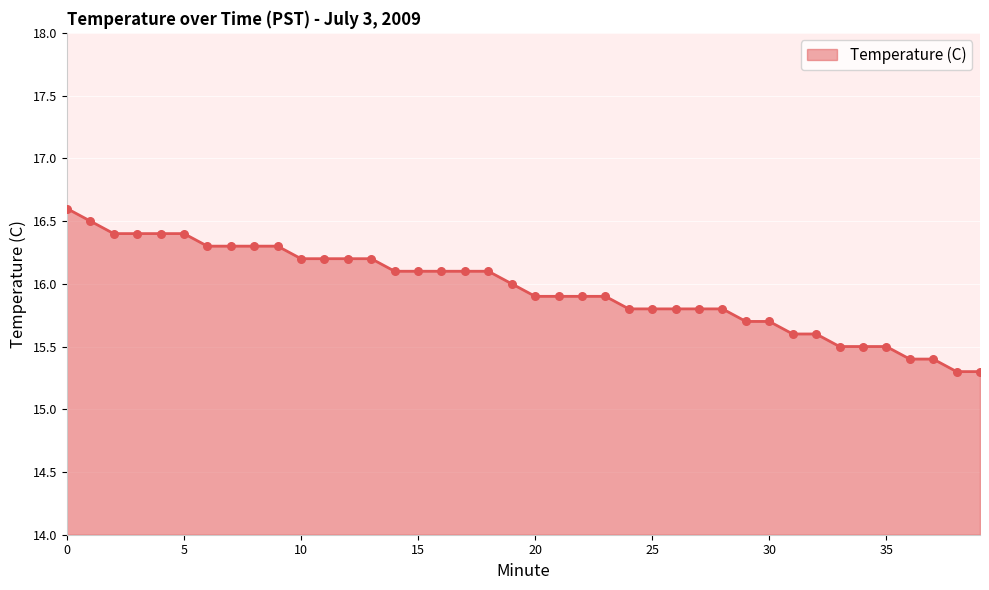

What is the maximum value shown in the chart?

16.6